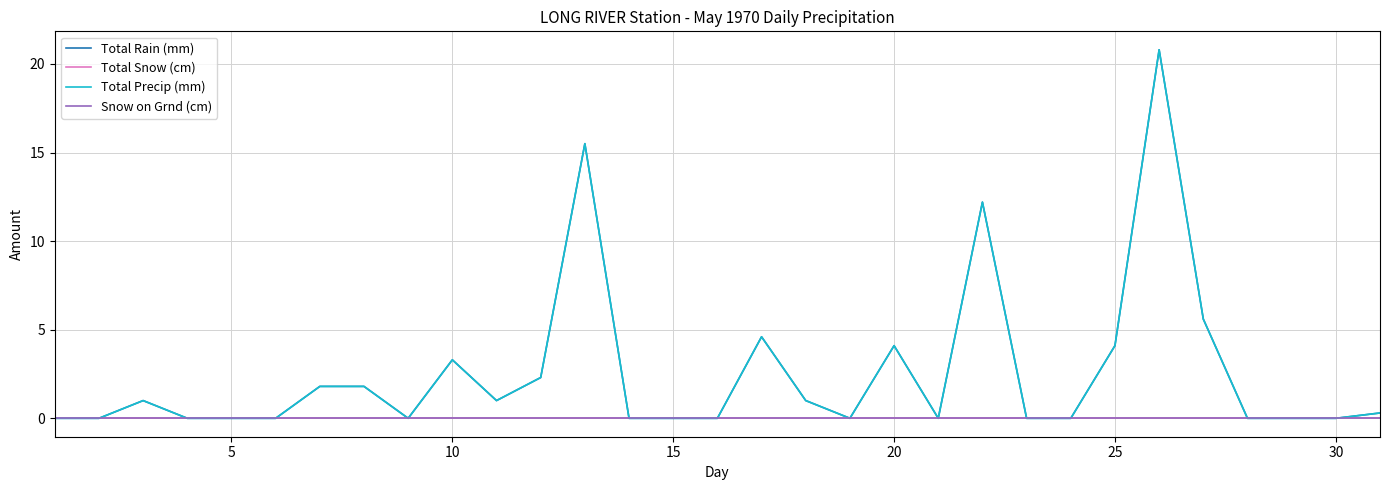

Does the chart have visible grid lines?

Yes